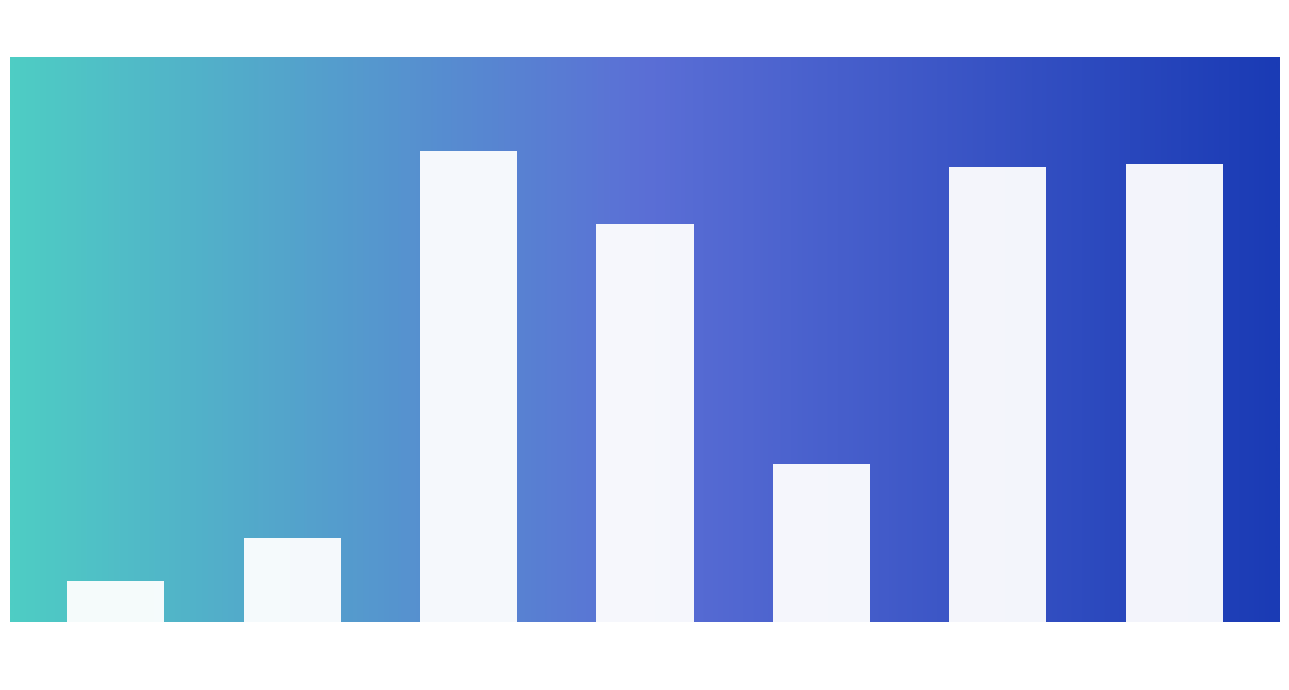

Reading left to right, transcribe all the data shown in this chart.

Less Than 9th Grade=2.0	9th Grade to 12th Grade=4.1	High School Diploma=22.7	Some College=19.2	Associate's Degree=7.7	Bachelor's Degree=22.0	Graduate Degree and Higher=22.1